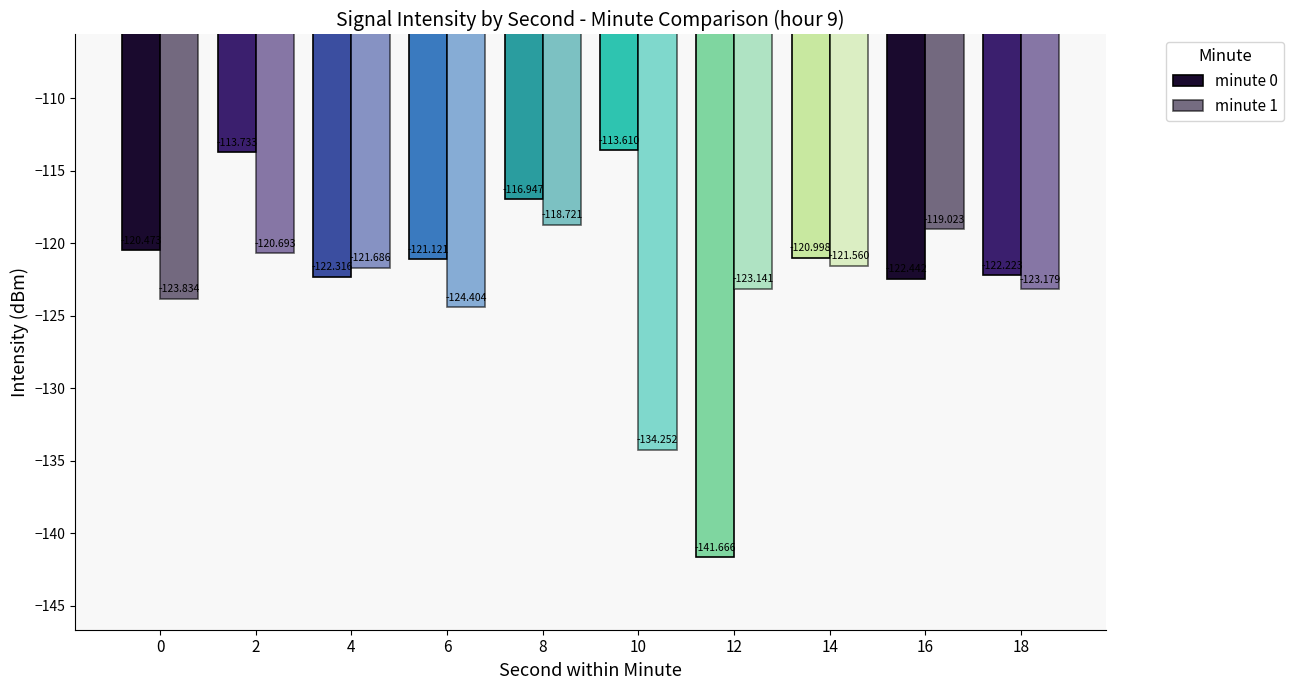

What is the difference between the maximum and minimum values in the minute 1 series?

15.5